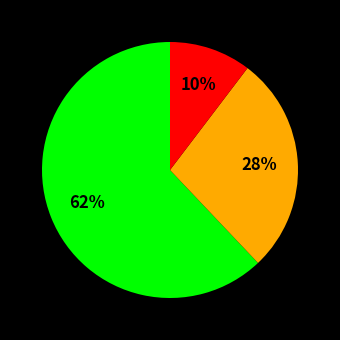

To the nearest percent, what is the difference between the largest and smallest slice percentages?

52%